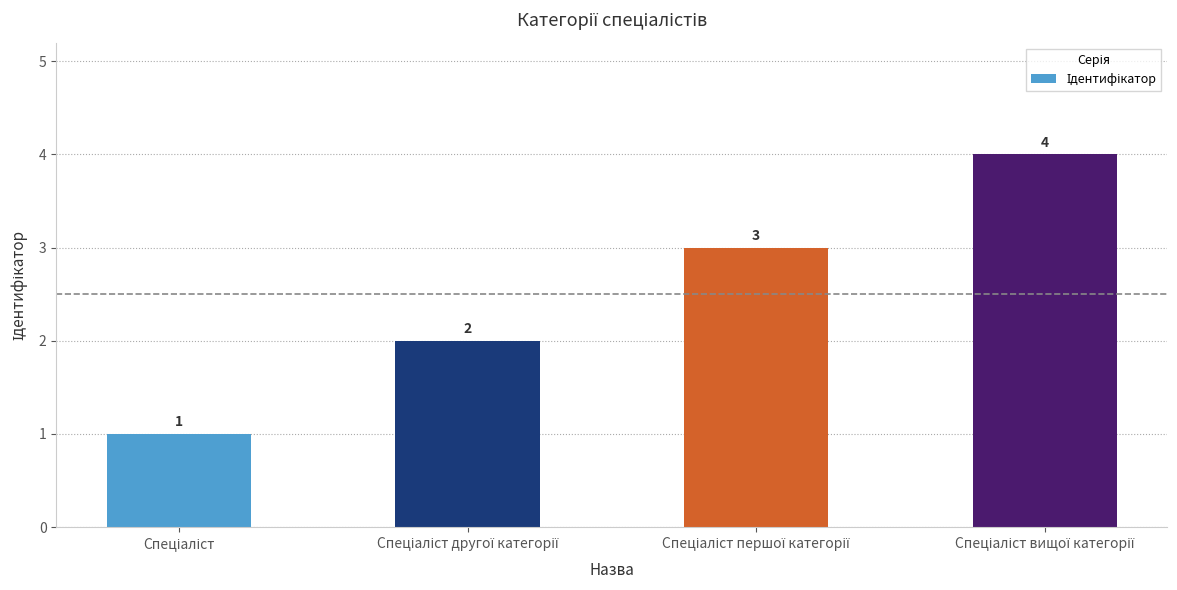

Count the values in the range 2 to 4.

3